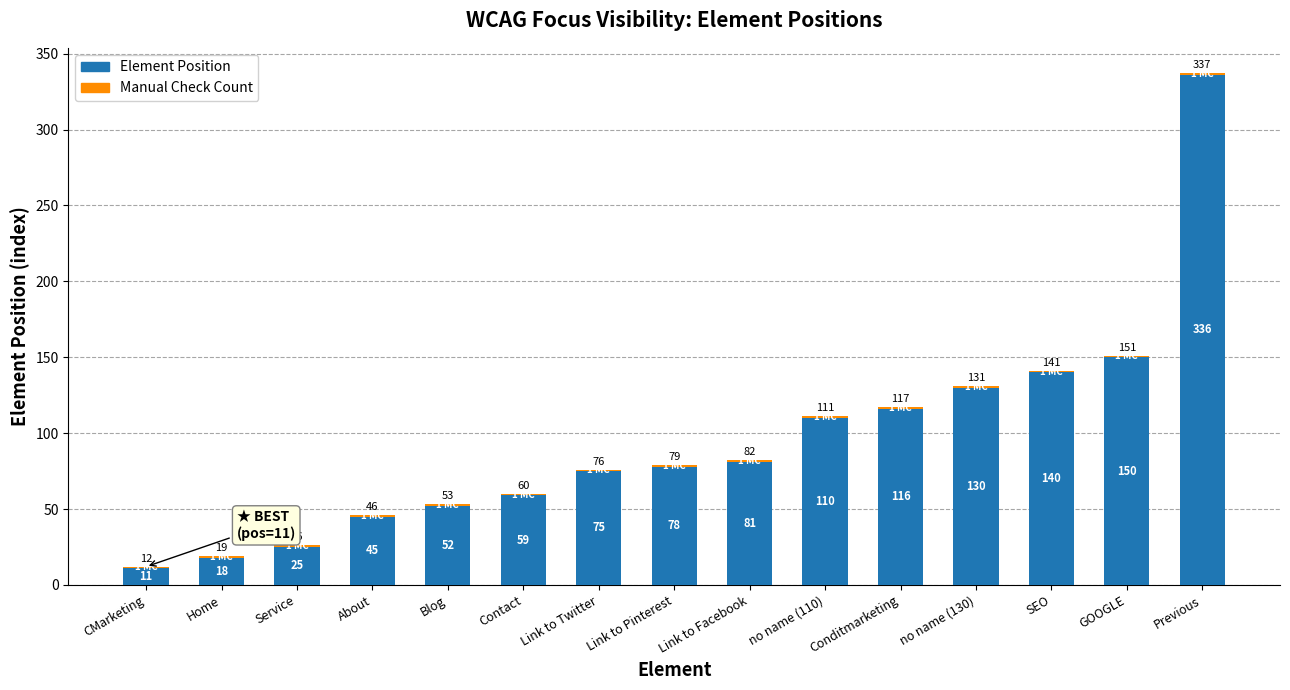

True or false: Element Position has a value of 81 at Link to Facebook.

True